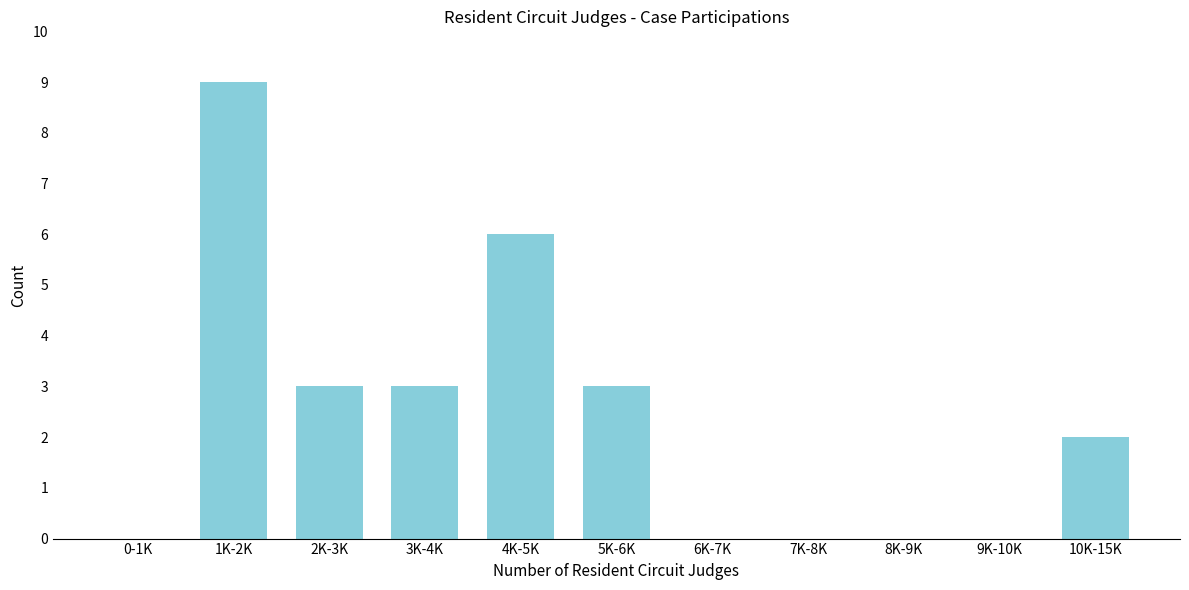

Reading left to right, what are all the values shown in this chart?

0-1K=0	1K-2K=9	2K-3K=3	3K-4K=3	4K-5K=6	5K-6K=3	6K-7K=0	7K-8K=0	8K-9K=0	9K-10K=0	10K-15K=2